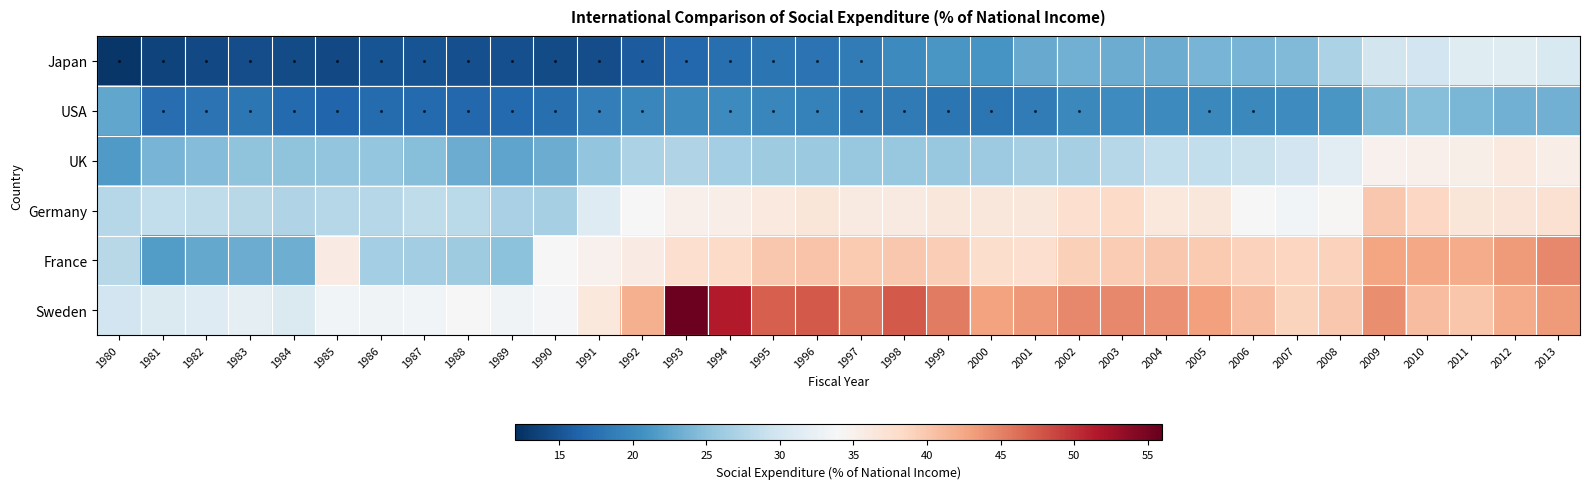

What is the total value across all series at 2004?

191.8